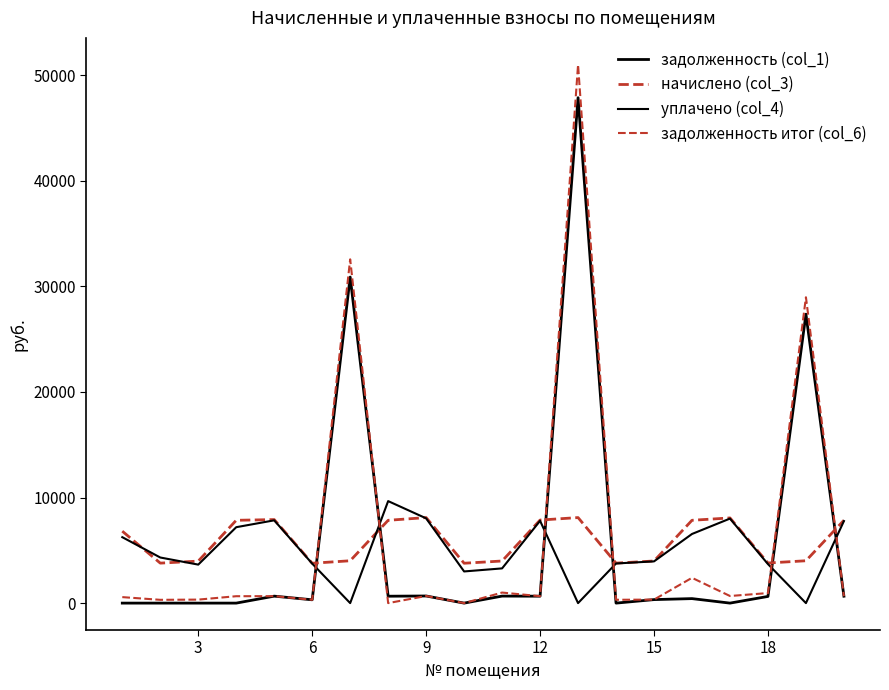

Does the chart have visible grid lines?

No